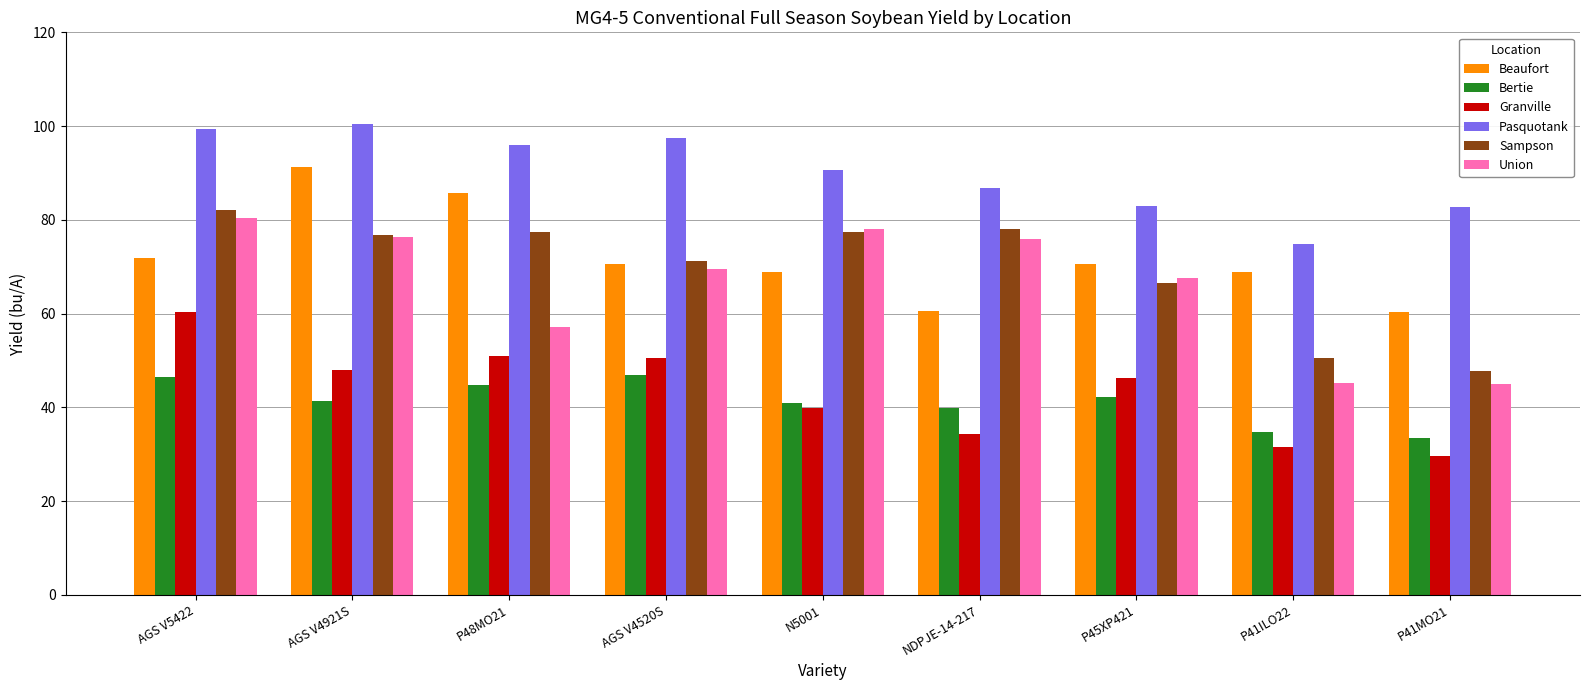

What is the label of the 2nd bar from the right?

P41ILO22